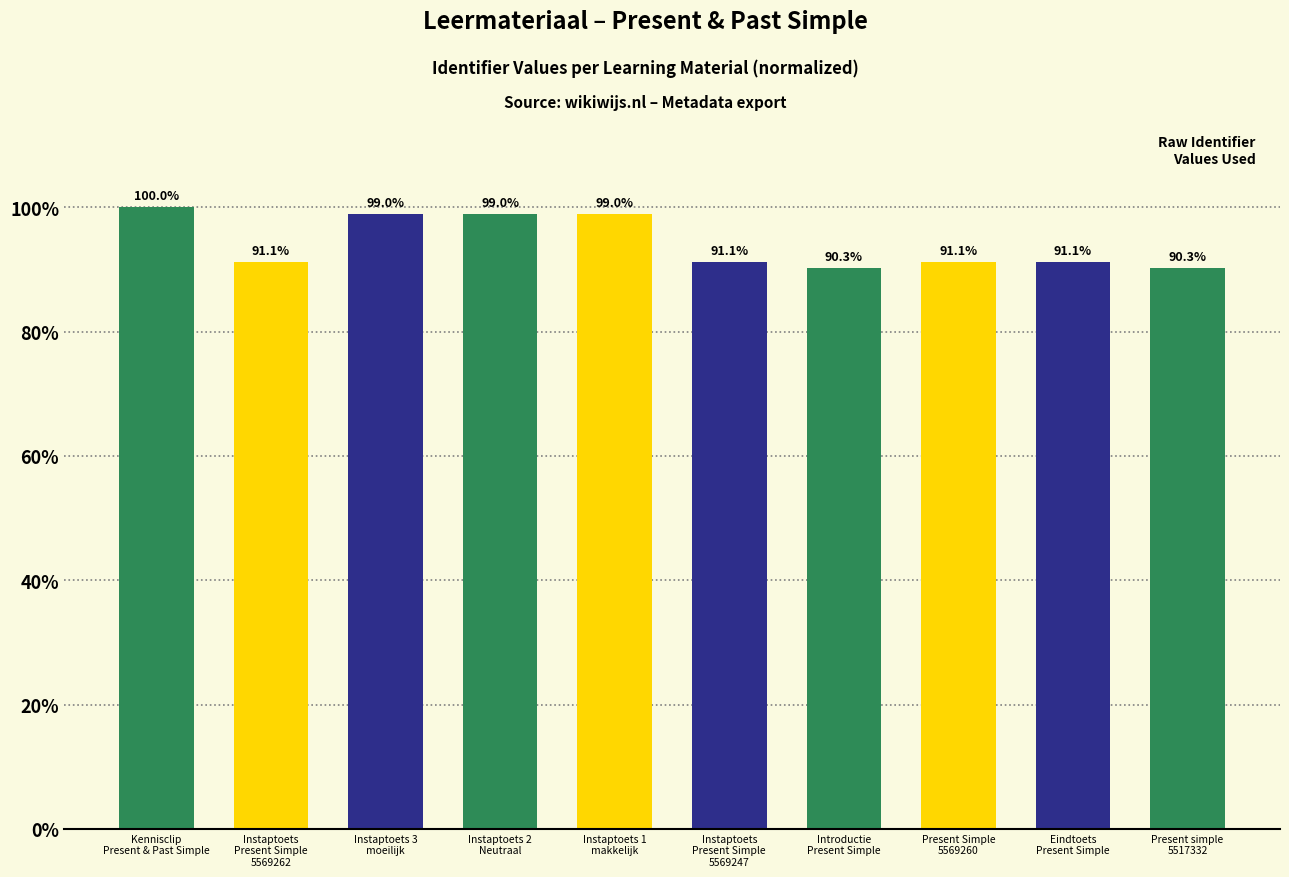

What is the label of the 2nd bar from the right?

Eindtoets
Present Simple